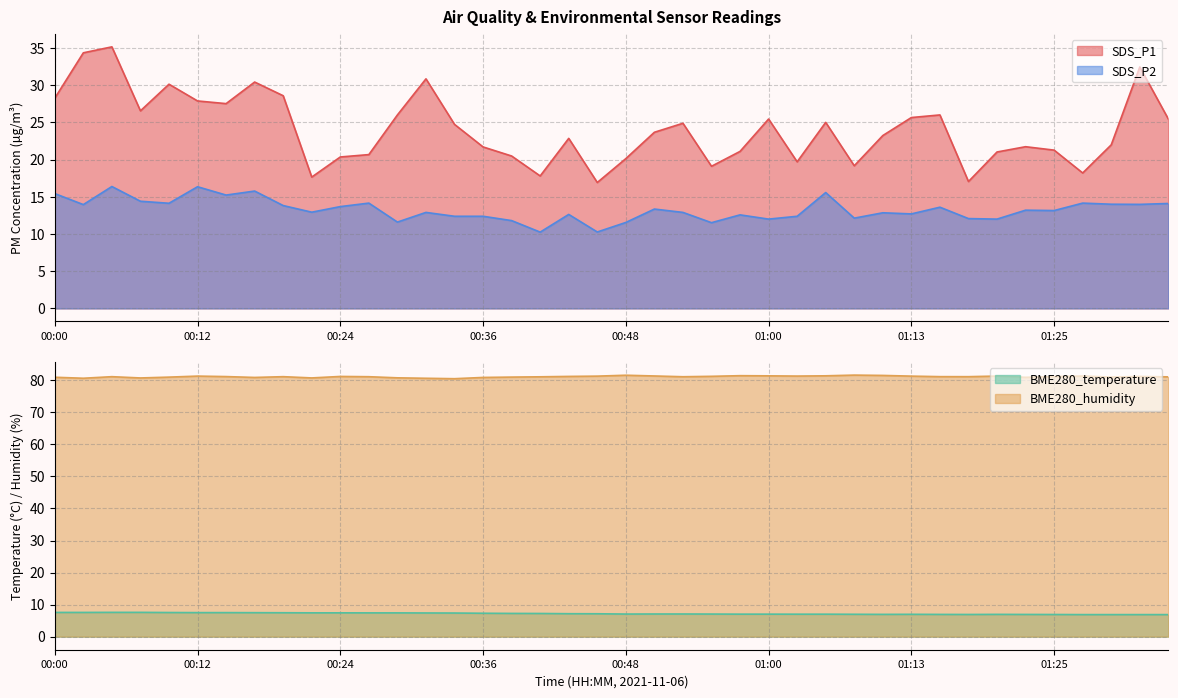

Reading right to left, list all the values displayed in this chart.

SDS_P1: 25.4	32.5	22.0	18.2	21.3	21.7	21.0	17.1	26.0	25.6	23.2	19.2	25.0	19.7	25.4	21.1	19.1	24.9	23.7	20.1	16.9	22.9	17.8	20.5	21.7	24.7	30.9	26.0	20.7	20.4	17.6	28.6	30.4	27.5	27.9	30.1	26.6	35.1	34.4	28.2
SDS_P2: 14.1	14.0	14.0	14.2	13.2	13.2	12.0	12.1	13.6	12.7	12.8	12.1	15.6	12.4	12.0	12.6	11.5	12.9	13.3	11.6	10.3	12.6	10.2	11.8	12.4	12.4	12.9	11.6	14.2	13.7	12.9	13.8	15.8	15.2	16.4	14.1	14.4	16.4	13.9	15.4
BME280_temperature: 6.9	6.9	6.9	6.9	6.9	6.9	7.0	6.9	6.9	7.0	7.0	7.0	7.0	7.0	7.0	7.0	7.0	7.1	7.1	7.0	7.1	7.2	7.2	7.2	7.3	7.4	7.4	7.4	7.4	7.4	7.4	7.5	7.5	7.5	7.5	7.5	7.6	7.6	7.6	7.6
BME280_humidity: 81.1	81.2	81.0	81.3	81.2	80.9	81.3	81.1	81.2	81.3	81.5	81.6	81.4	81.3	81.4	81.5	81.2	81.1	81.4	81.6	81.3	81.2	81.1	81.0	80.9	80.5	80.6	80.8	81.1	81.2	80.8	81.1	80.9	81.2	81.3	81.0	80.7	81.1	80.7	81.0